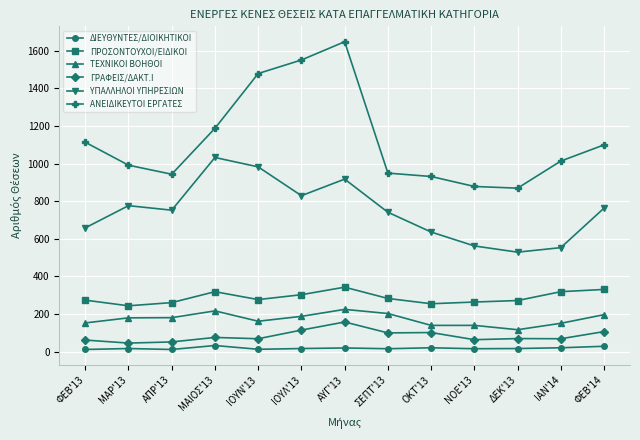

Which series changed the most between ΑΥΓ'13 and NOE'13?

ΑΝΕΙΔΙΚΕΥΤΟΙ ΕΡΓΑΤΕΣ